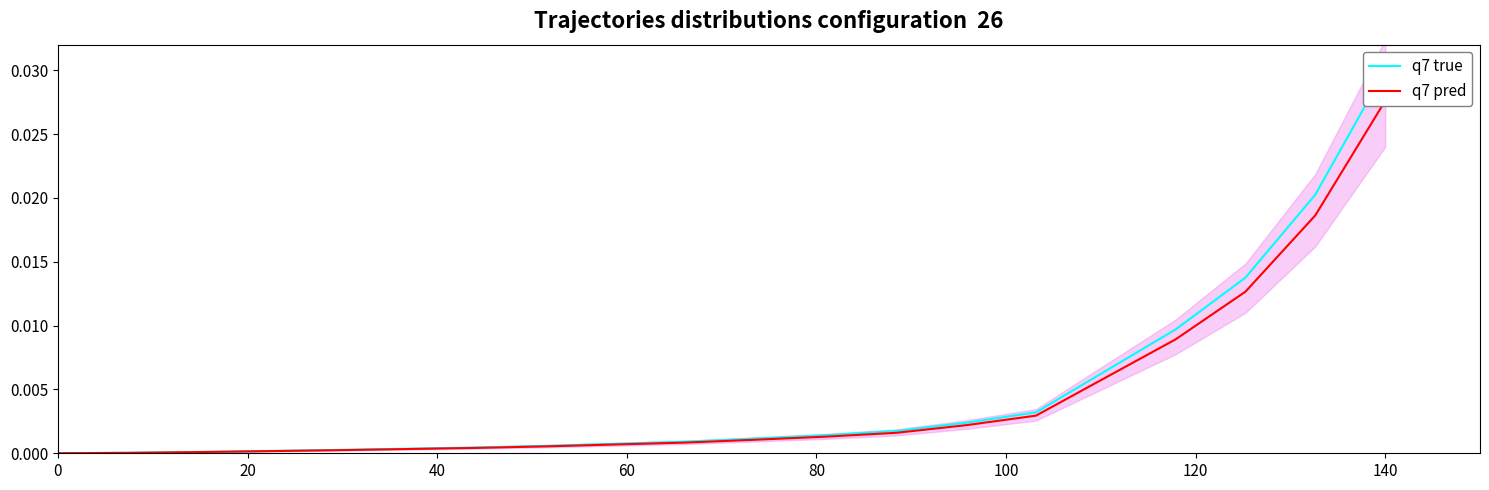

What are all the series names shown in the legend?

q7 true, q7 pred